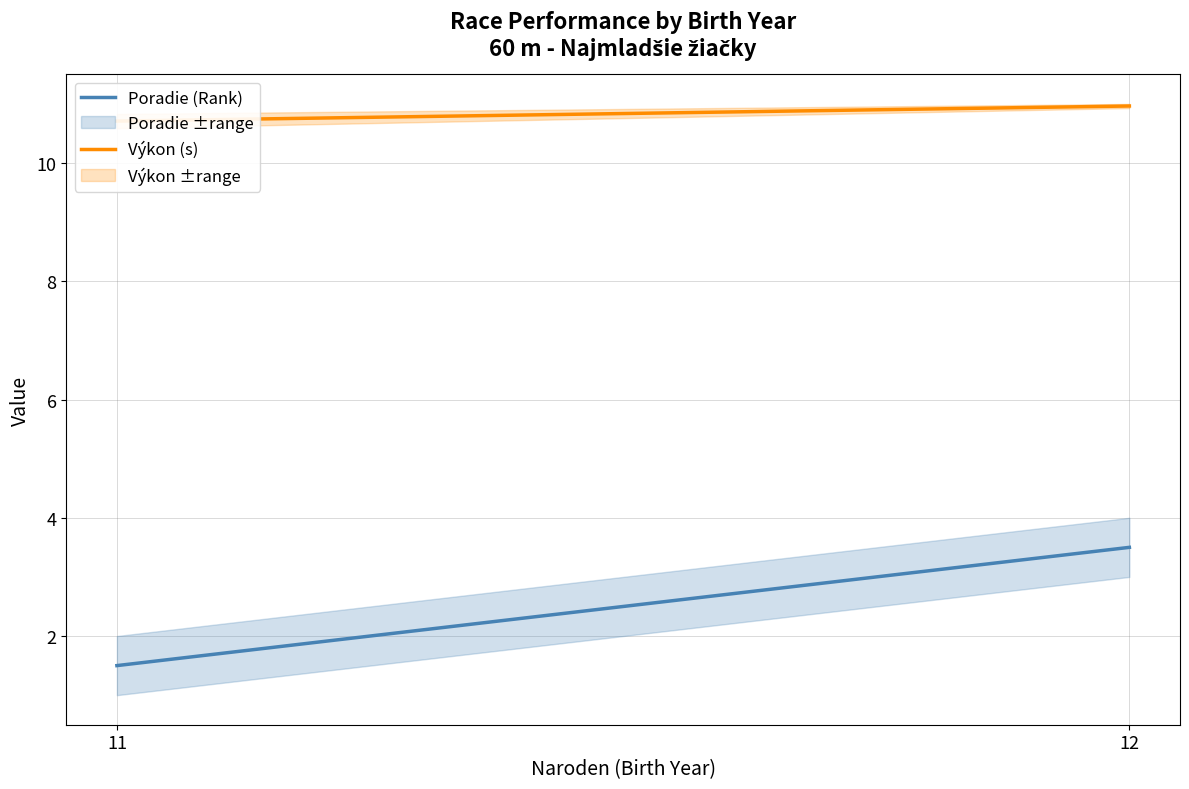

At which category is the sum across all series the highest?

12